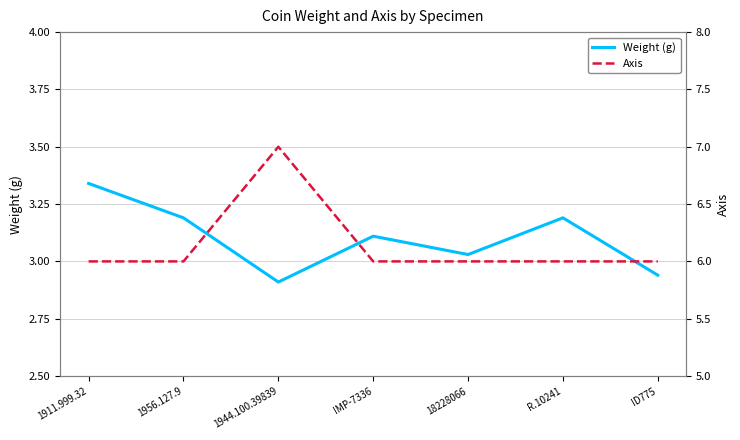

Which series has the largest total across all categories?

Axis